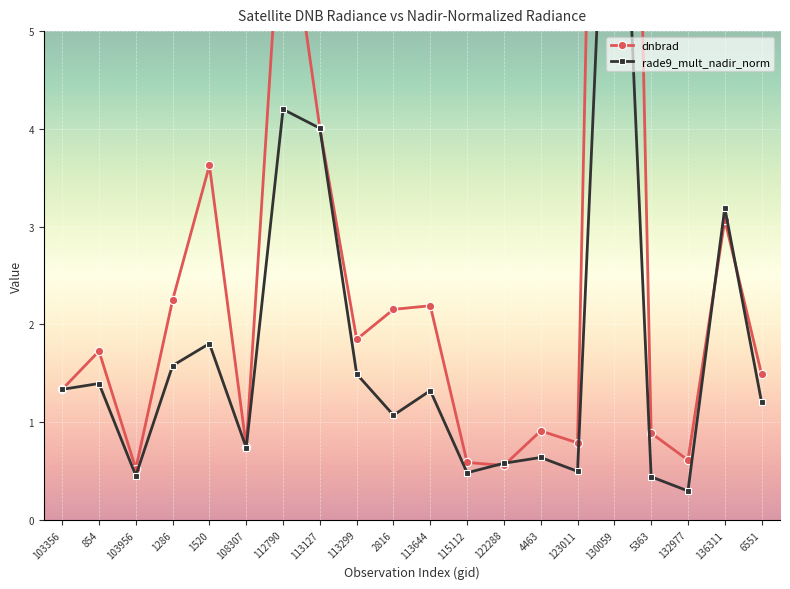

What is the approximate value of rade9_mult_nadir_norm at 854?

1.4